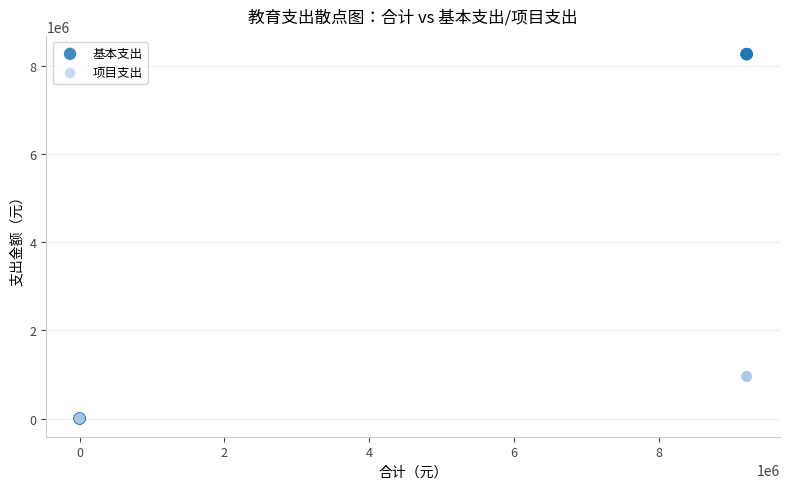

Which series contains the highest Y value?

基本支出